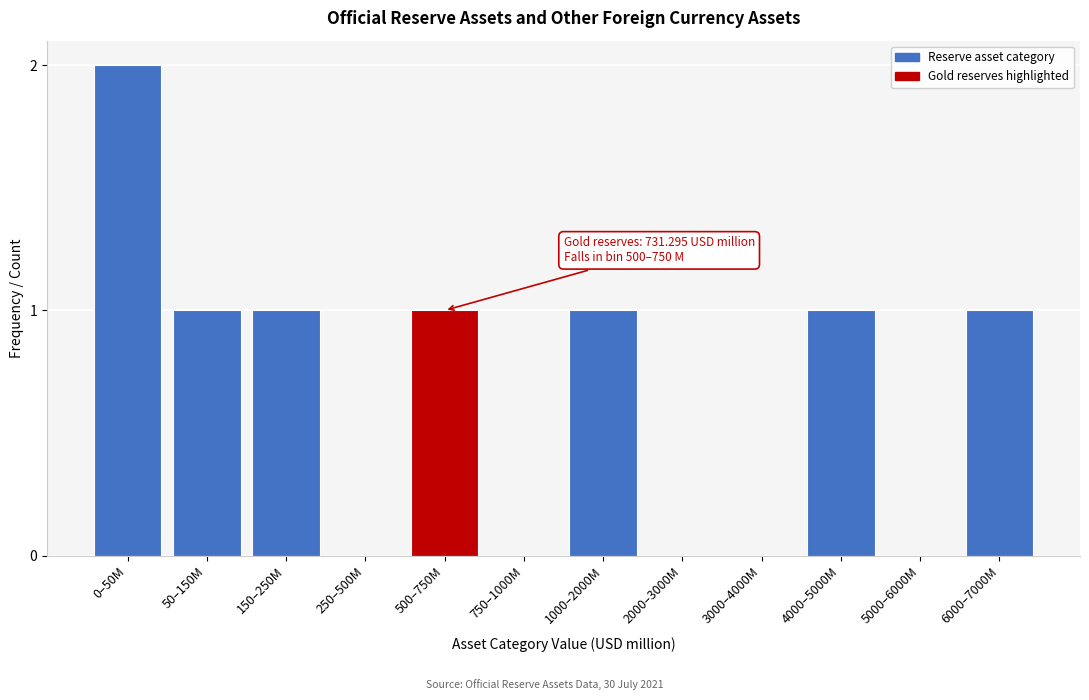

Reading left to right, extract all data points from this chart.

0–50M=2	50–150M=1	150–250M=1	250–500M=0	500–750M=1	750–1000M=0	1000–2000M=1	2000–3000M=0	3000–4000M=0	4000–5000M=1	5000–6000M=0	6000–7000M=1